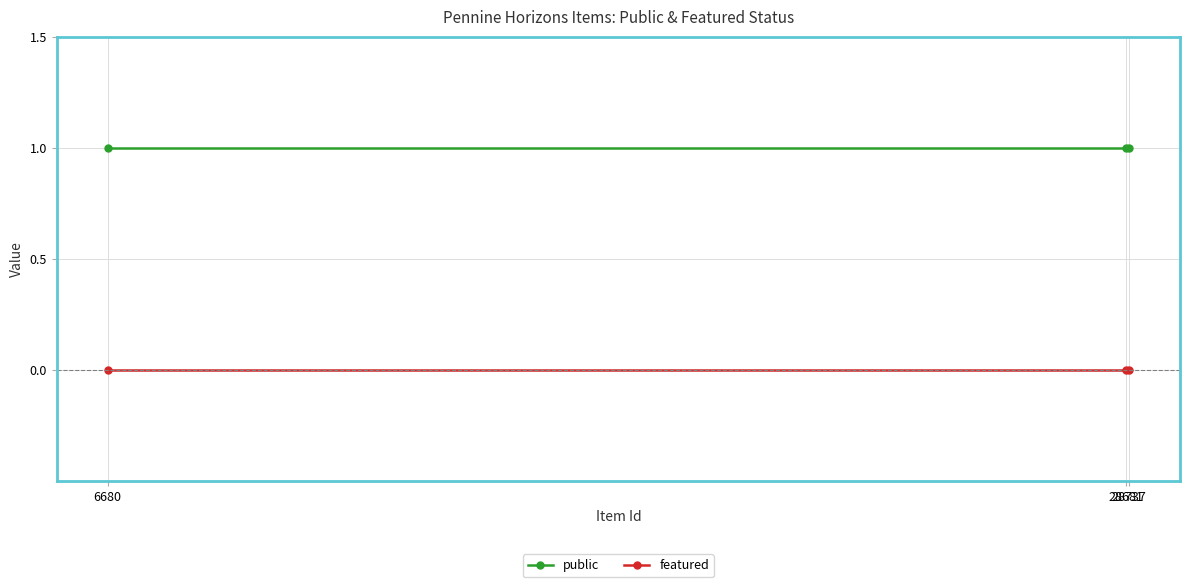

List the series in order of their peak value, lowest first.

featured, public